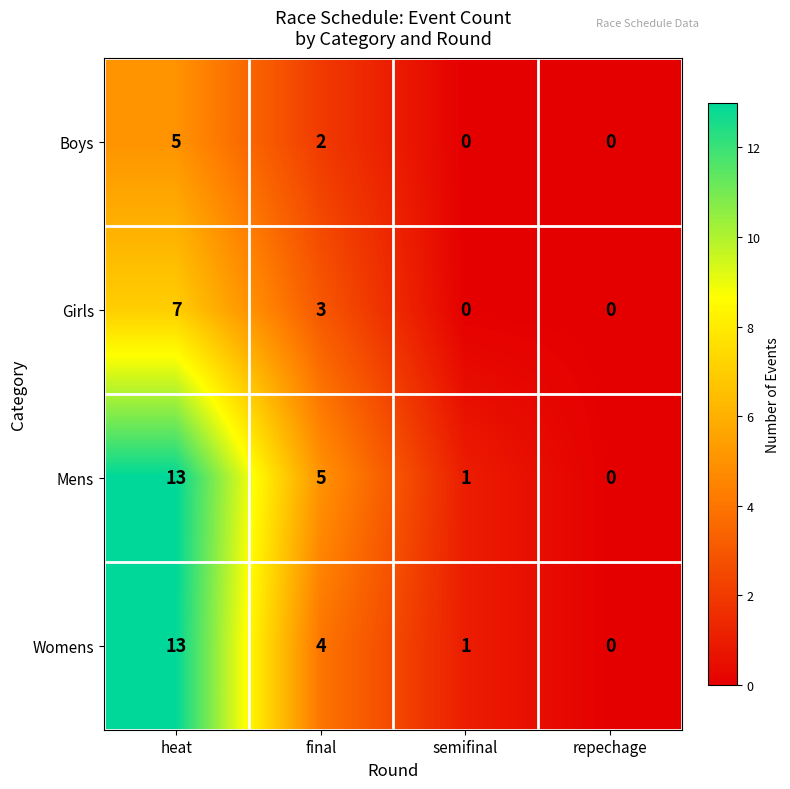

The value of Boys at heat is 1. True or false?

False